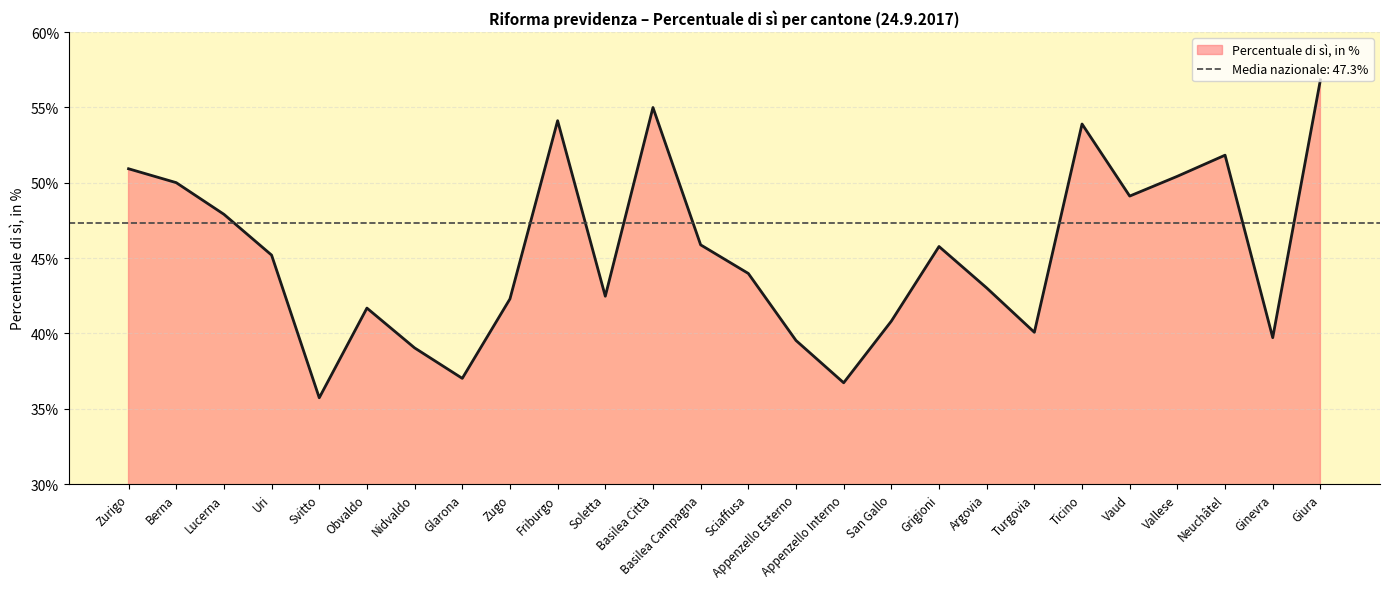

What is the maximum value shown in the chart?

56.8